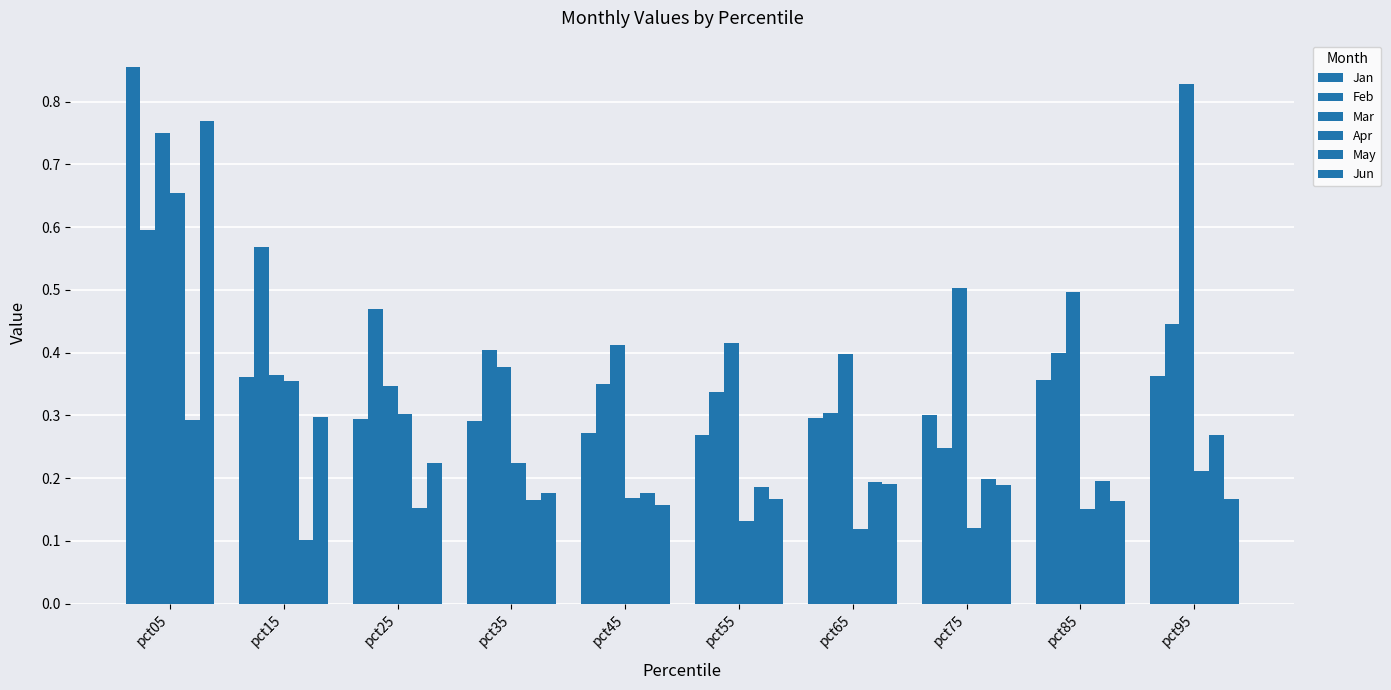

How many bars are there in total?

60